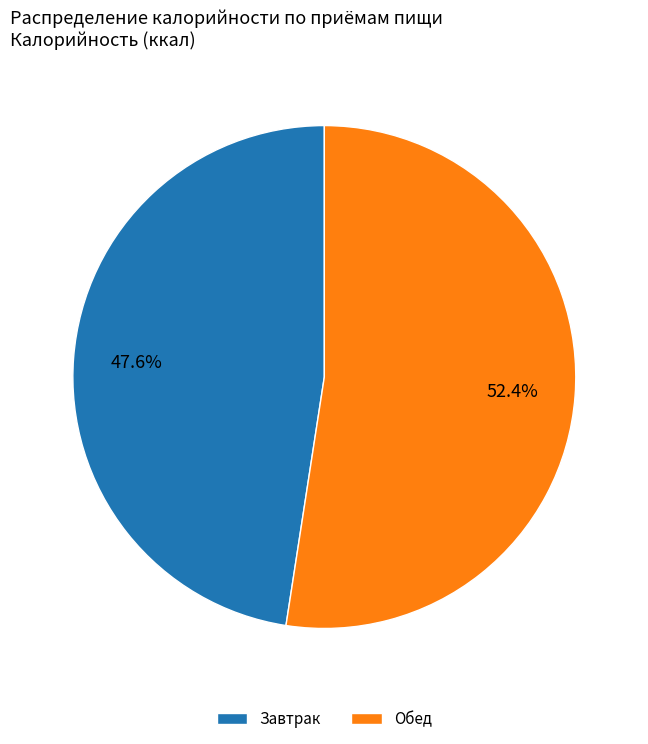

How many segments does this pie chart have?

2